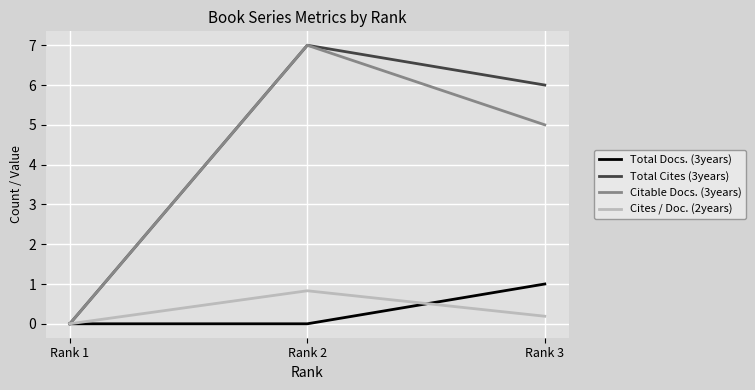

Which series changed the most between Rank 1 and Rank 3?

Total Cites (3years)